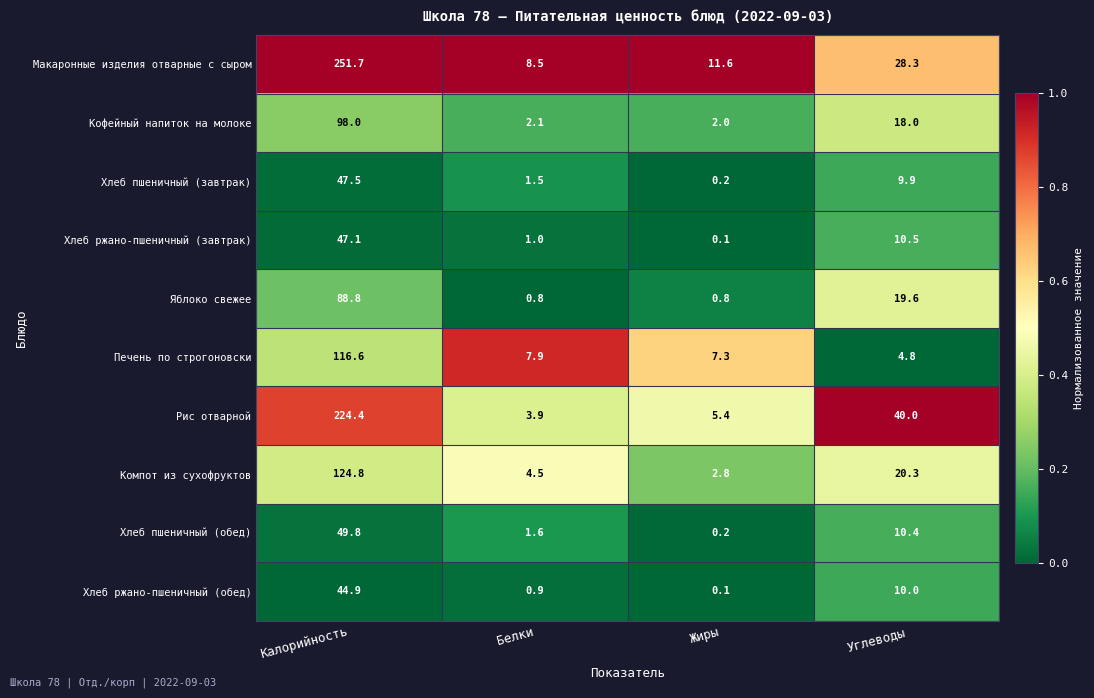

Which series has the largest range (max minus min)?

Макаронные изделия отварные с сыром